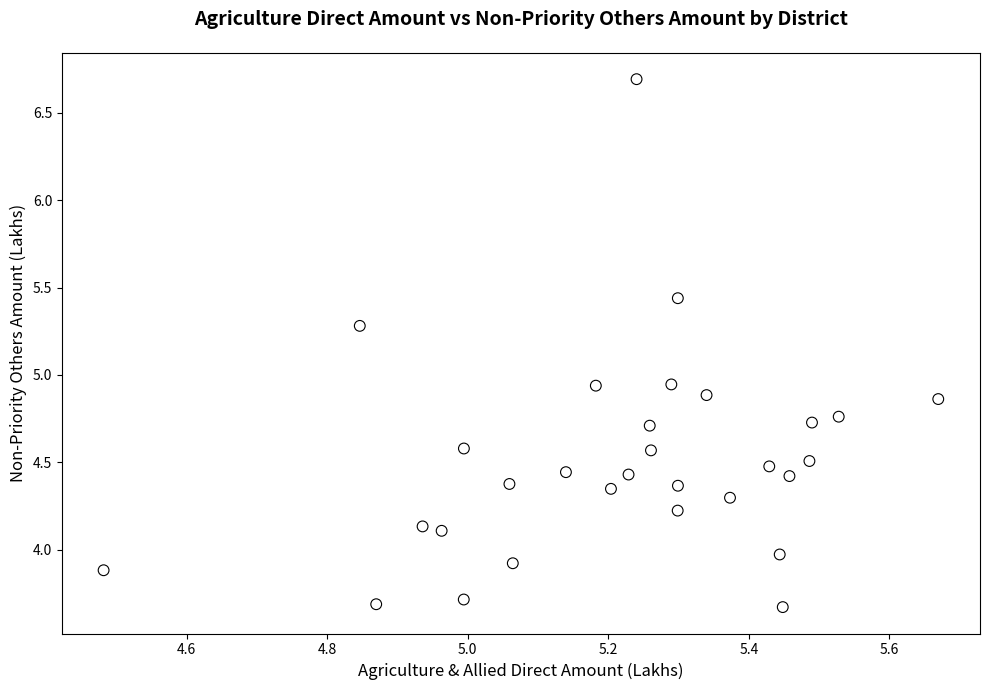

What is the range of Y values (max minus min)?

3.0